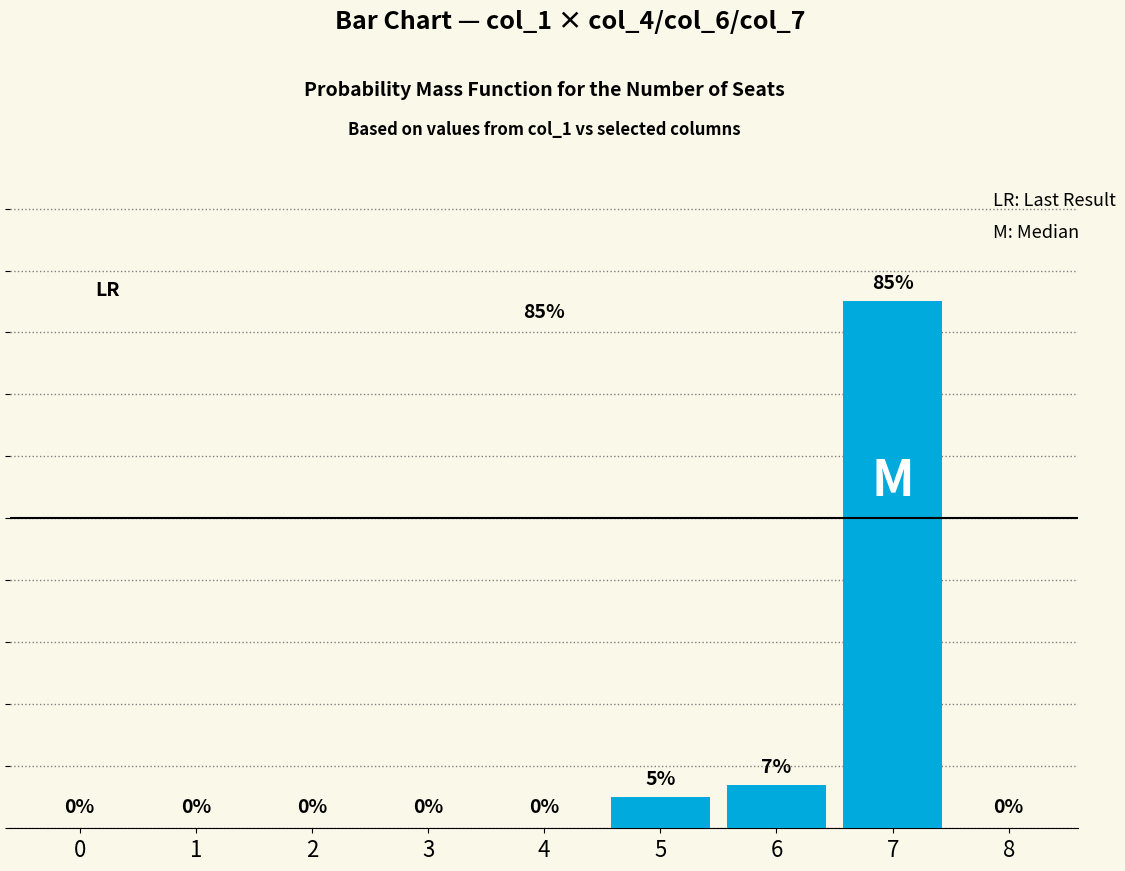

Does the chart contain any negative values?

No